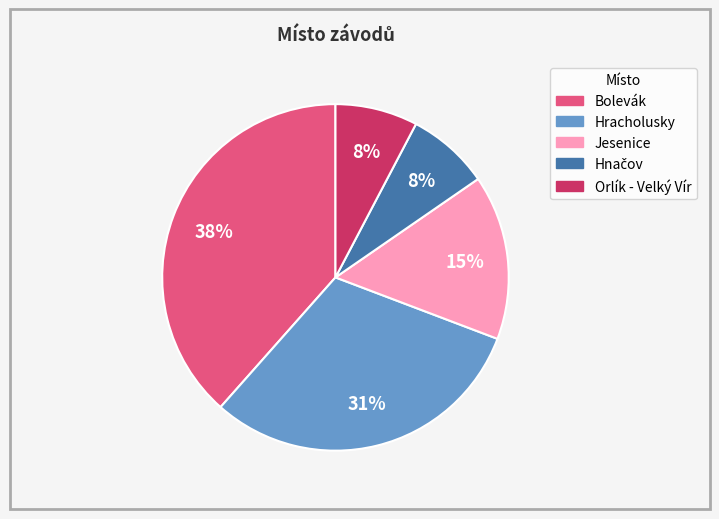

Which category has the biggest portion of the pie?

Bolevák